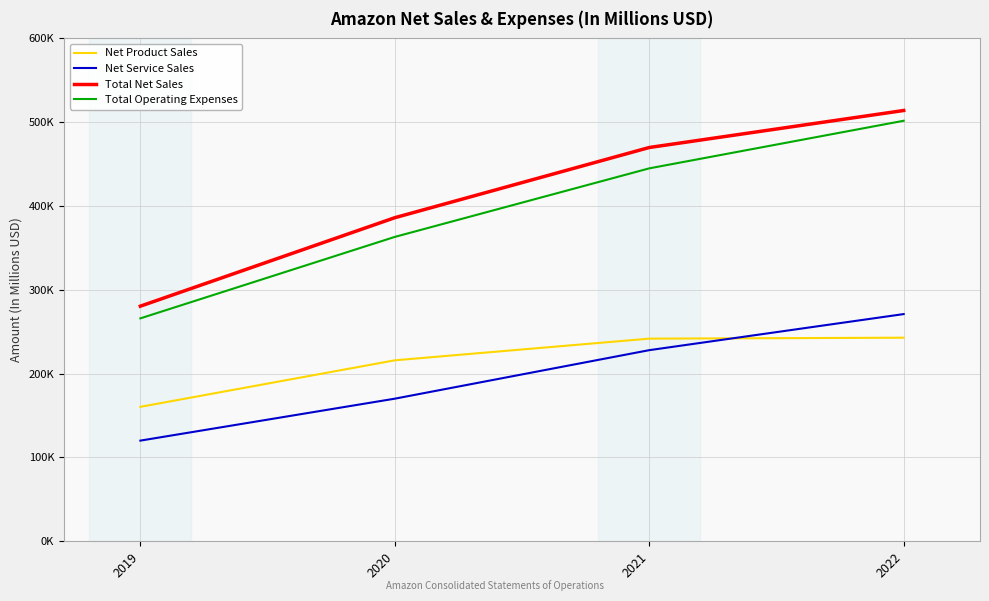

Does the chart display data point markers on the line(s)?

No